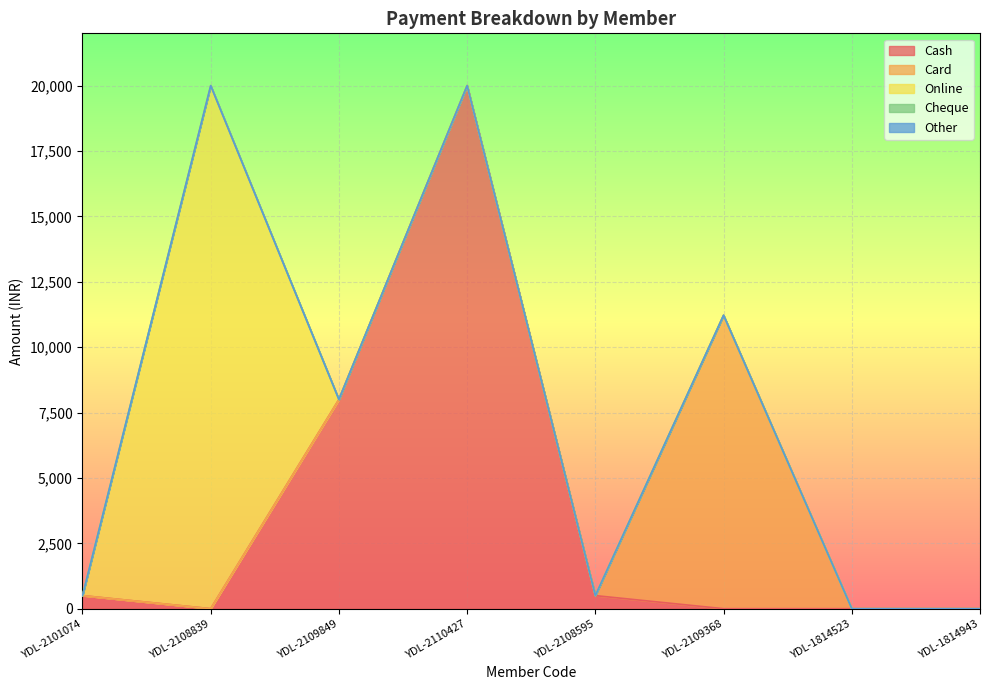

Is it true that Online equals 10166 at YDL-2109849?

False